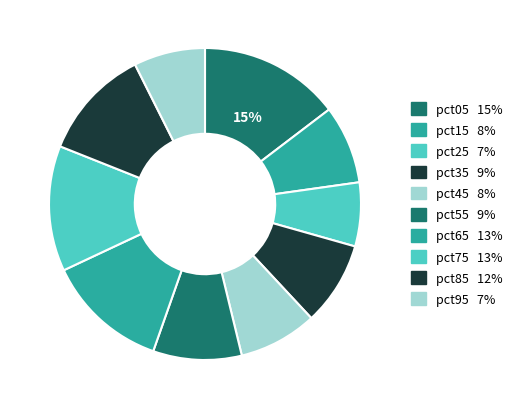

To the nearest percent, what is the difference between the largest and smallest slice percentages?

8%